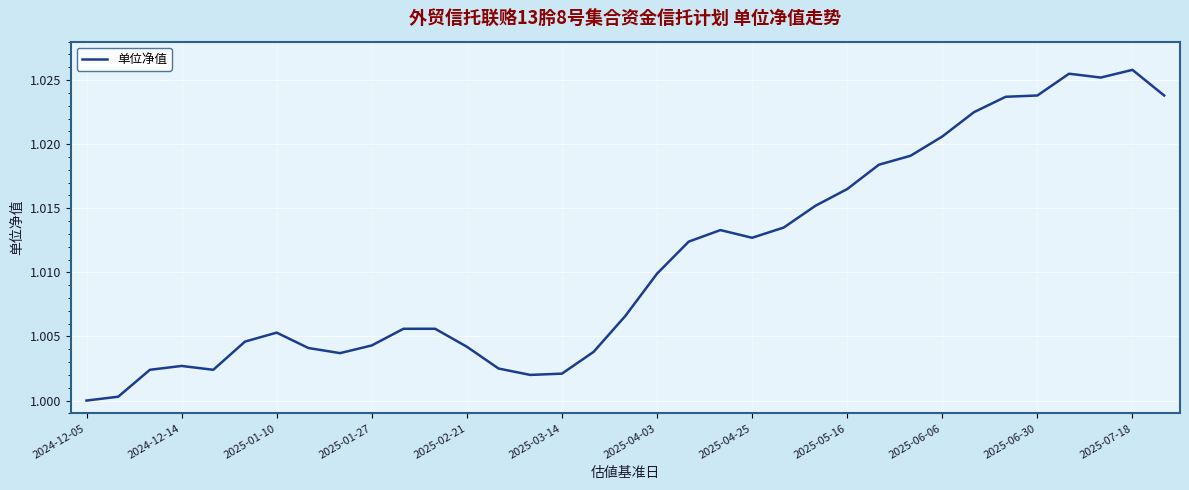

Which category has the lowest value across all series?

2024-12-05